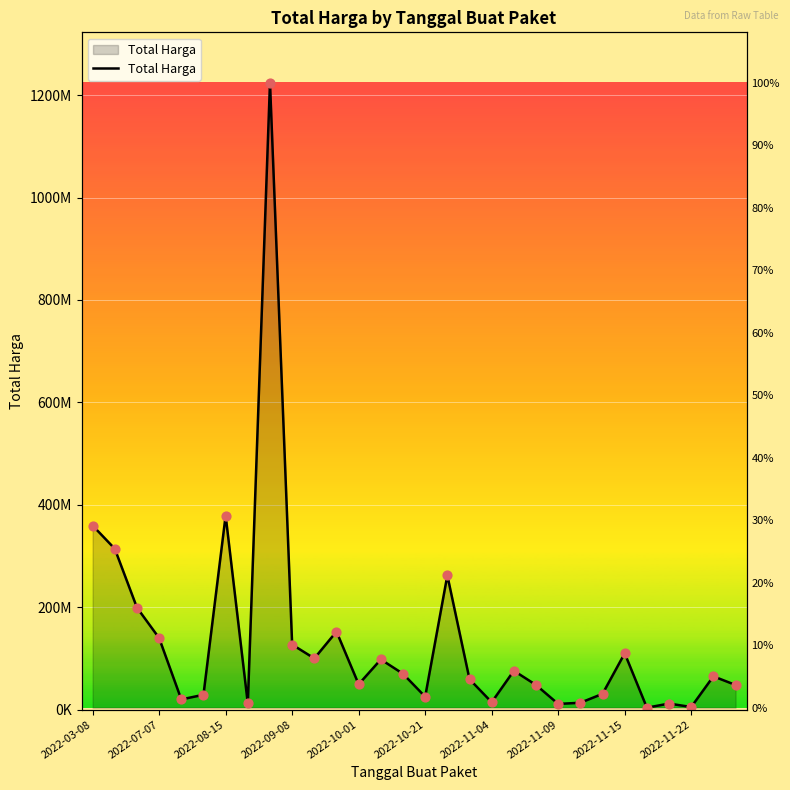

Which has a higher value, 14 or 2022-11-09?

14